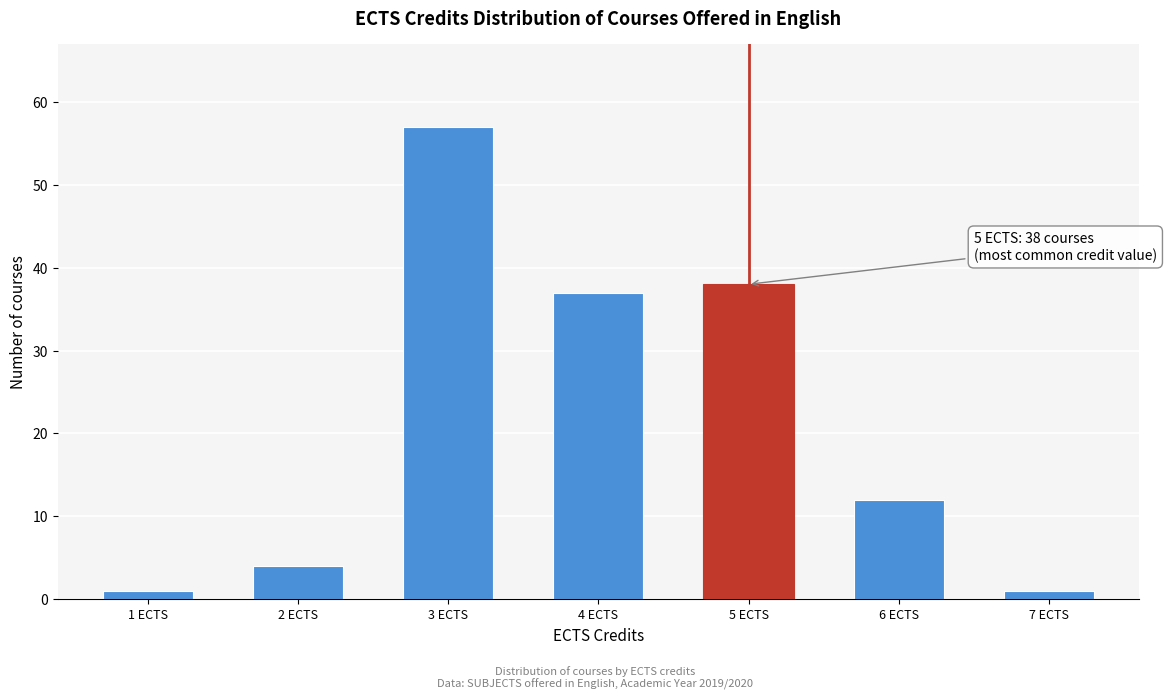

Reading left to right, list all the values displayed in this chart.

1 ECTS=1	2 ECTS=4	3 ECTS=57	4 ECTS=37	5 ECTS=38	6 ECTS=12	7 ECTS=1